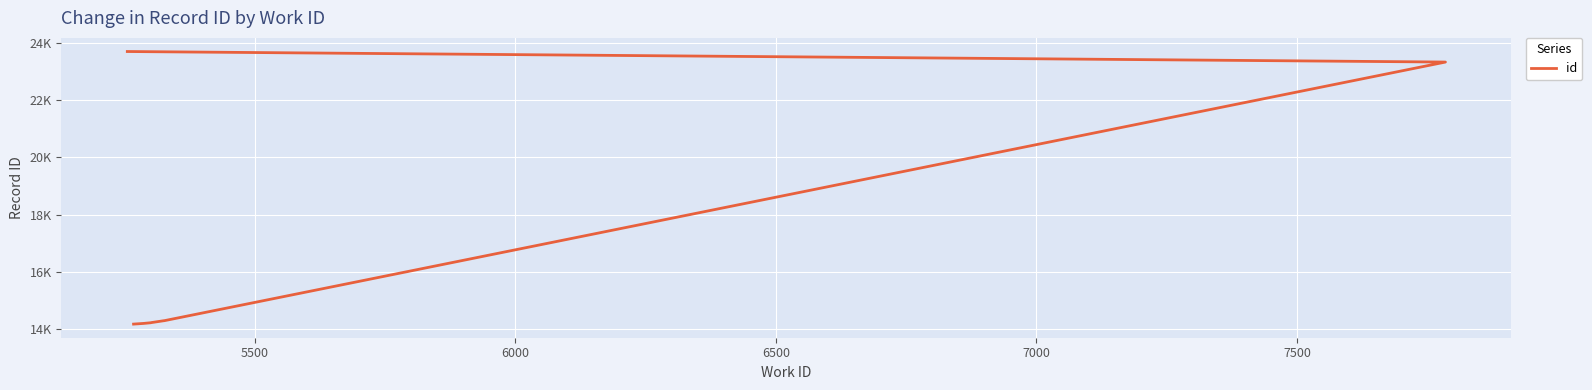

Count the number of categories in the chart.

10